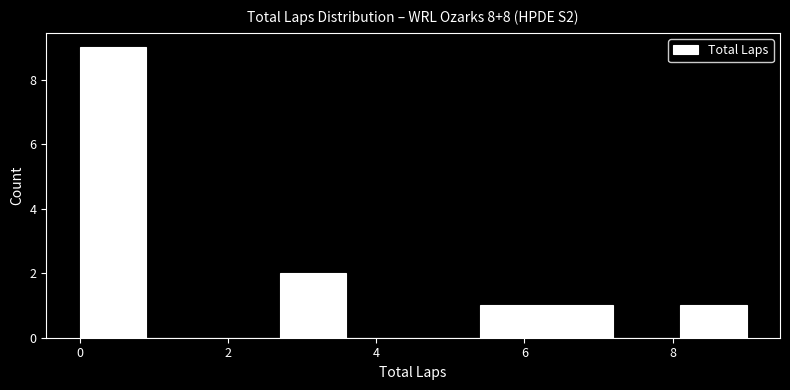

Reading left to right, list every bar in this chart as the range it spans on the x-axis followed by its height. Neither the bar edges nor the heights are printed on the chart, so give them approximately, as read against the axes.

0.0 to 0.9: 9
0.9 to 1.8: 0
1.8 to 2.7: 0
2.7 to 3.6: 2
3.6 to 4.5: 0
4.5 to 5.4: 0
5.4 to 6.3: 1
6.3 to 7.2: 1
7.2 to 8.1: 0
8.1 to 9.0: 1